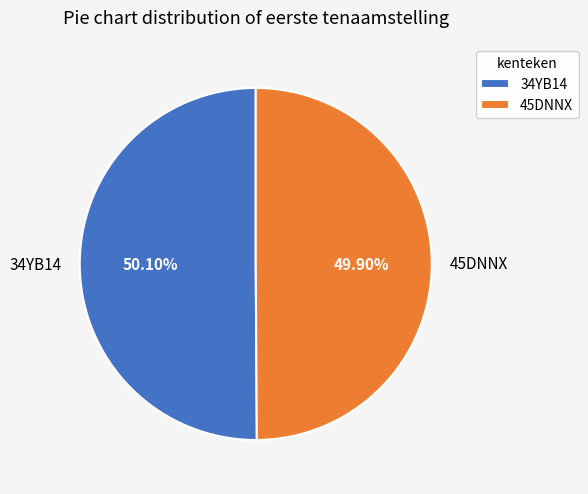

Is it true that 45DNNX is 50% of the pie?

True